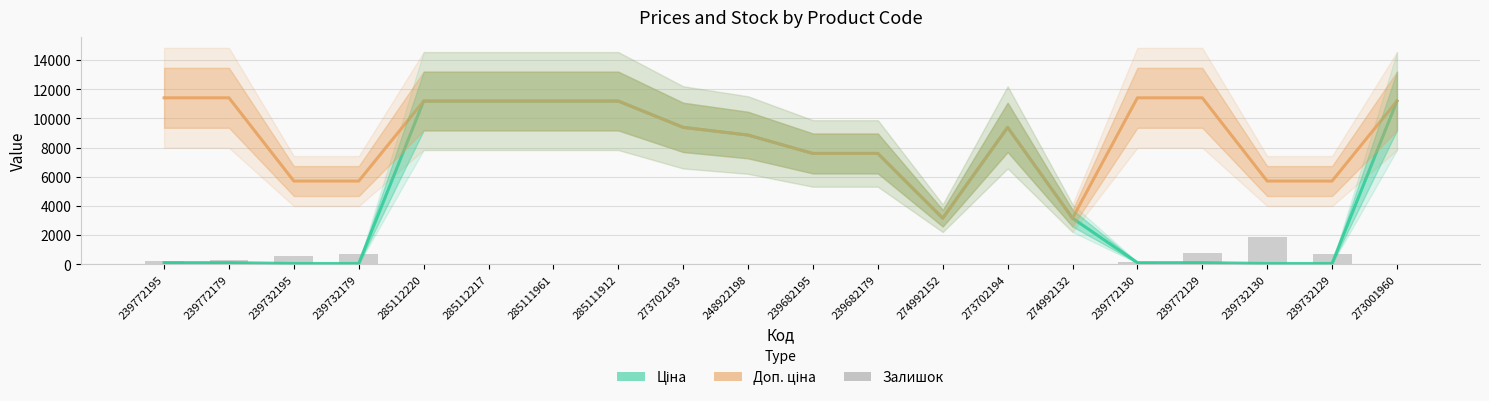

Rank the series by their maximum value, from highest to lowest.

Доп. ціна, Ціна, Залишок